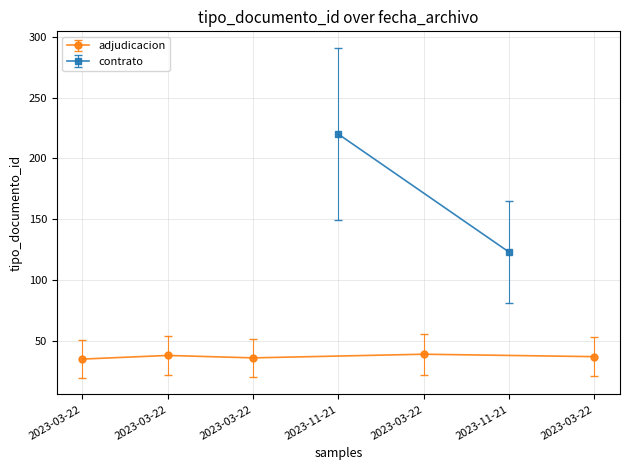

The chart shows a value of 58 at 2023-03-22 11:48:04. True or false?

False